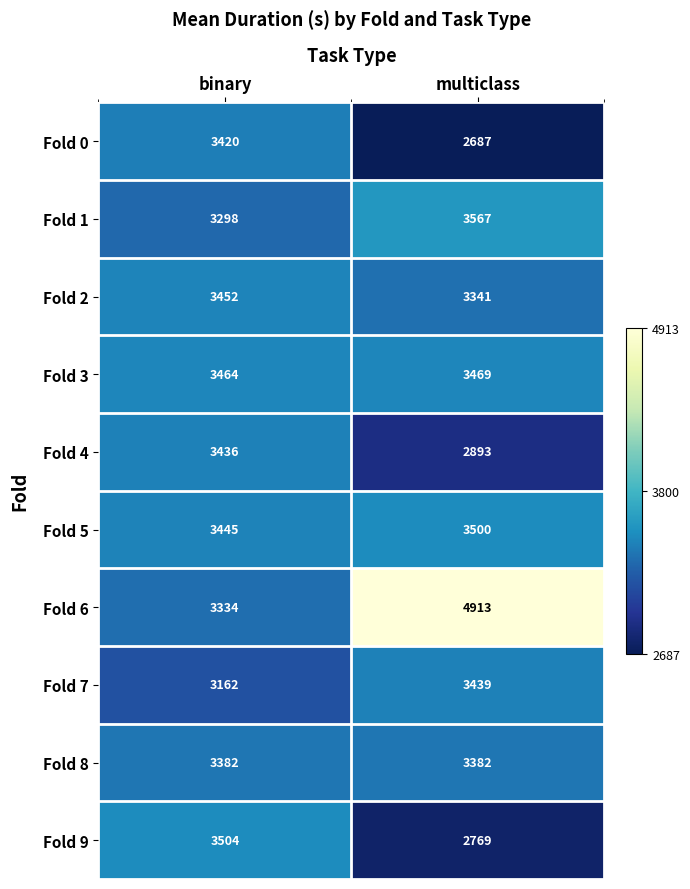

Where is Fold 6 nearest to the value 4123?

binary